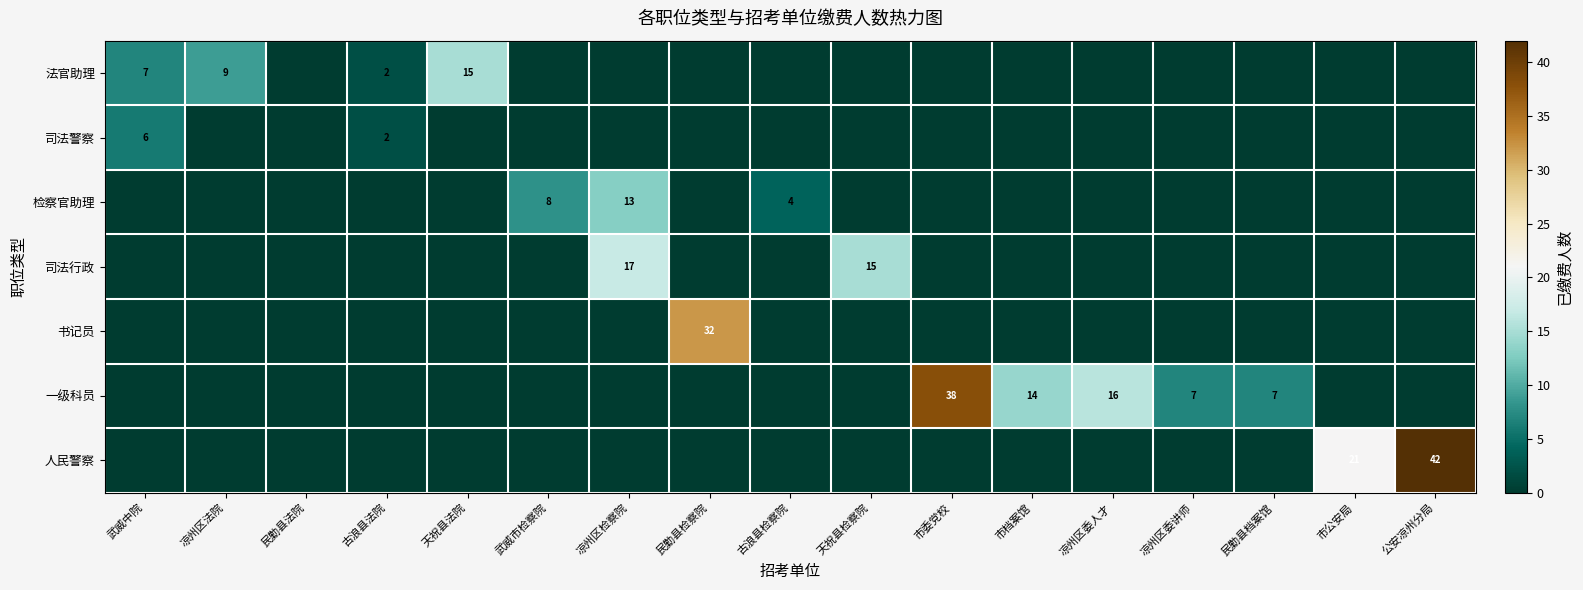

True or false: 法官助理 has a value of 5 at 天祝县法院.

False